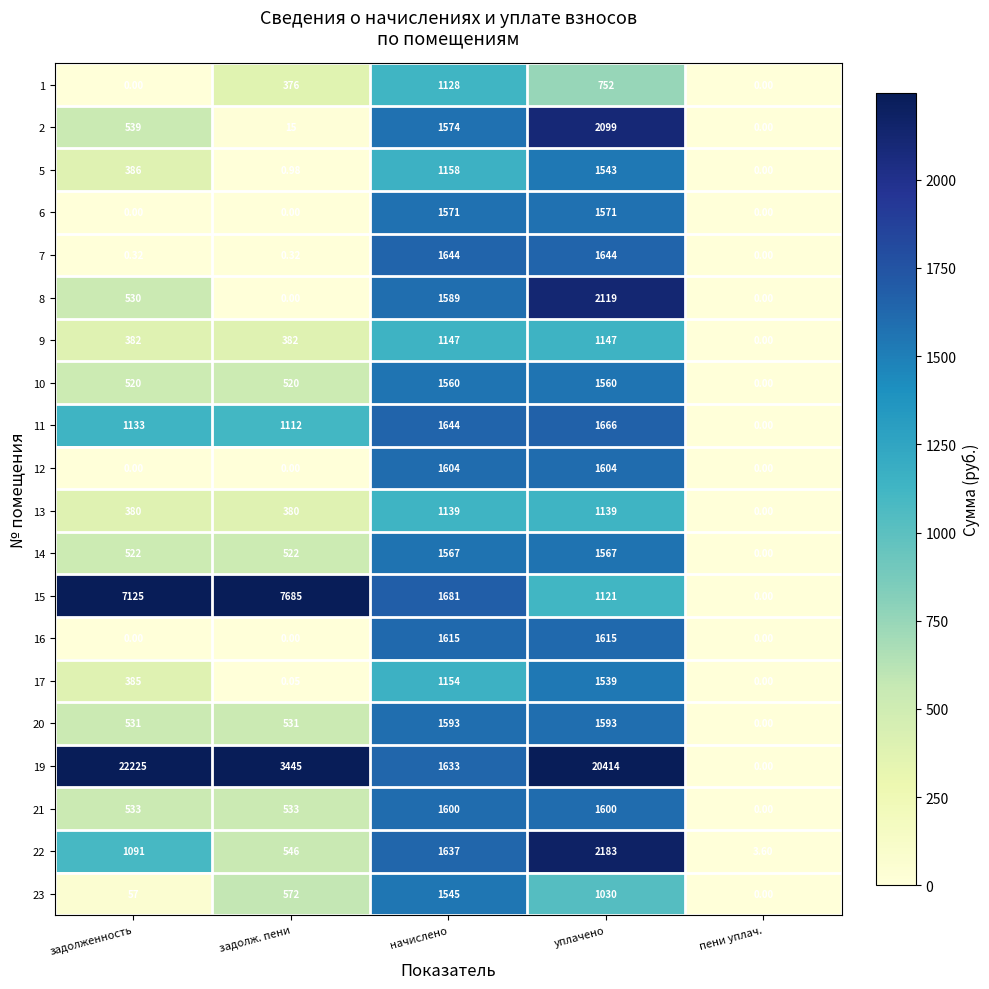

How many categories are shown in the chart?

5